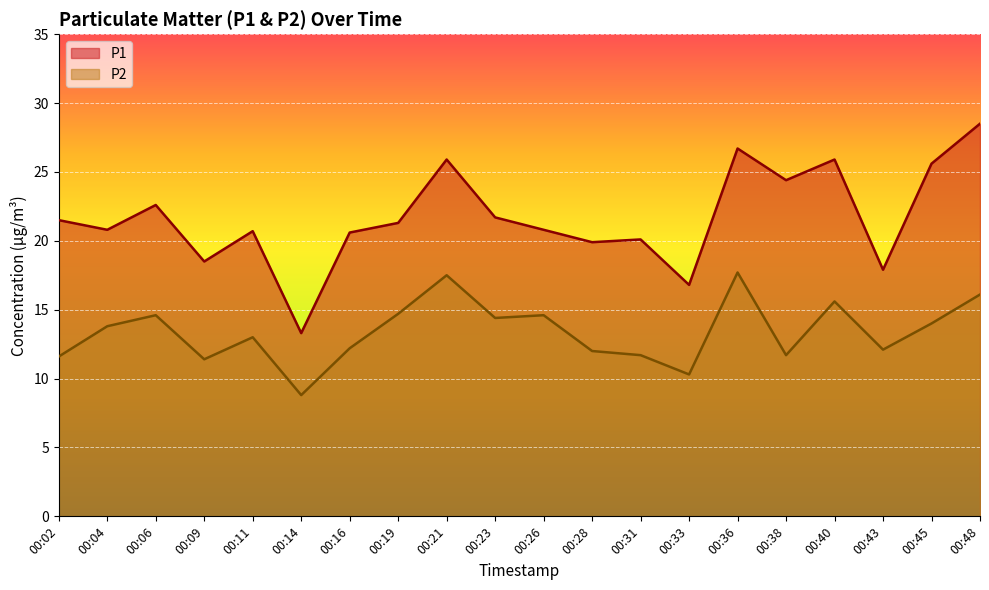

How many lines are shown in the chart?

2